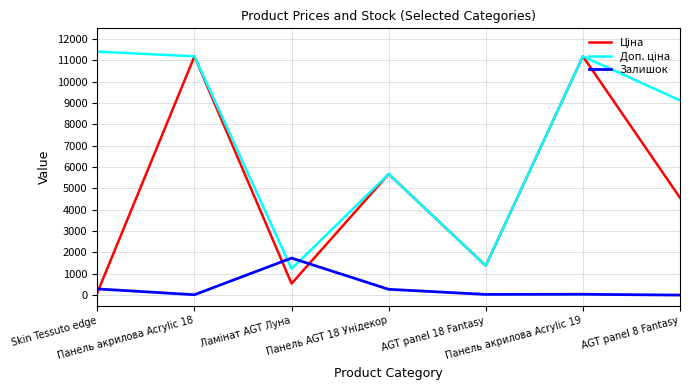

What is the maximum value for Залишок?

1734.0